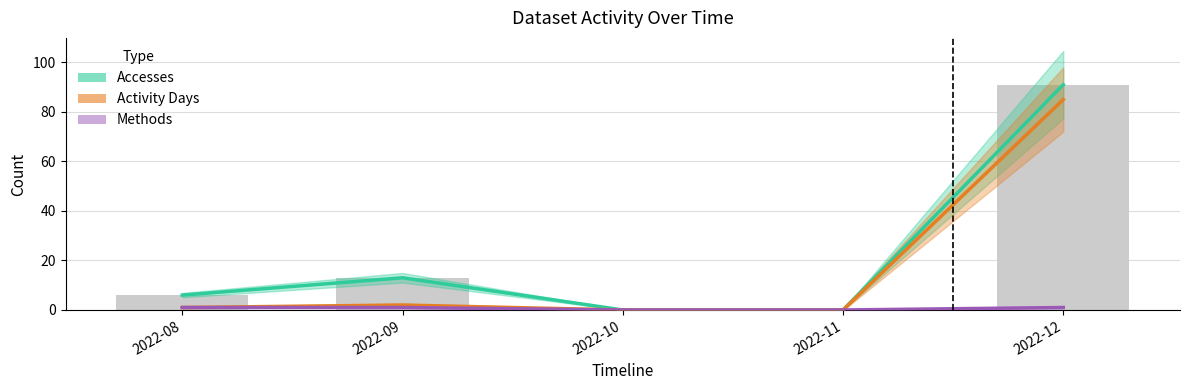

What are all the series names shown in the legend?

Accesses, Activity Days, Methods